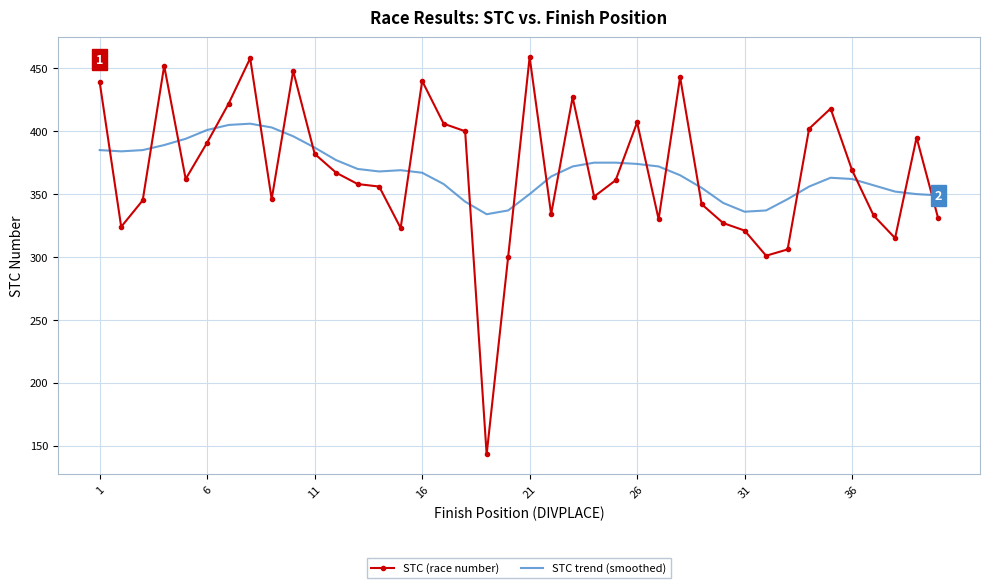

What is the difference between the maximum and minimum values in the STC trend (smoothed) series?

72